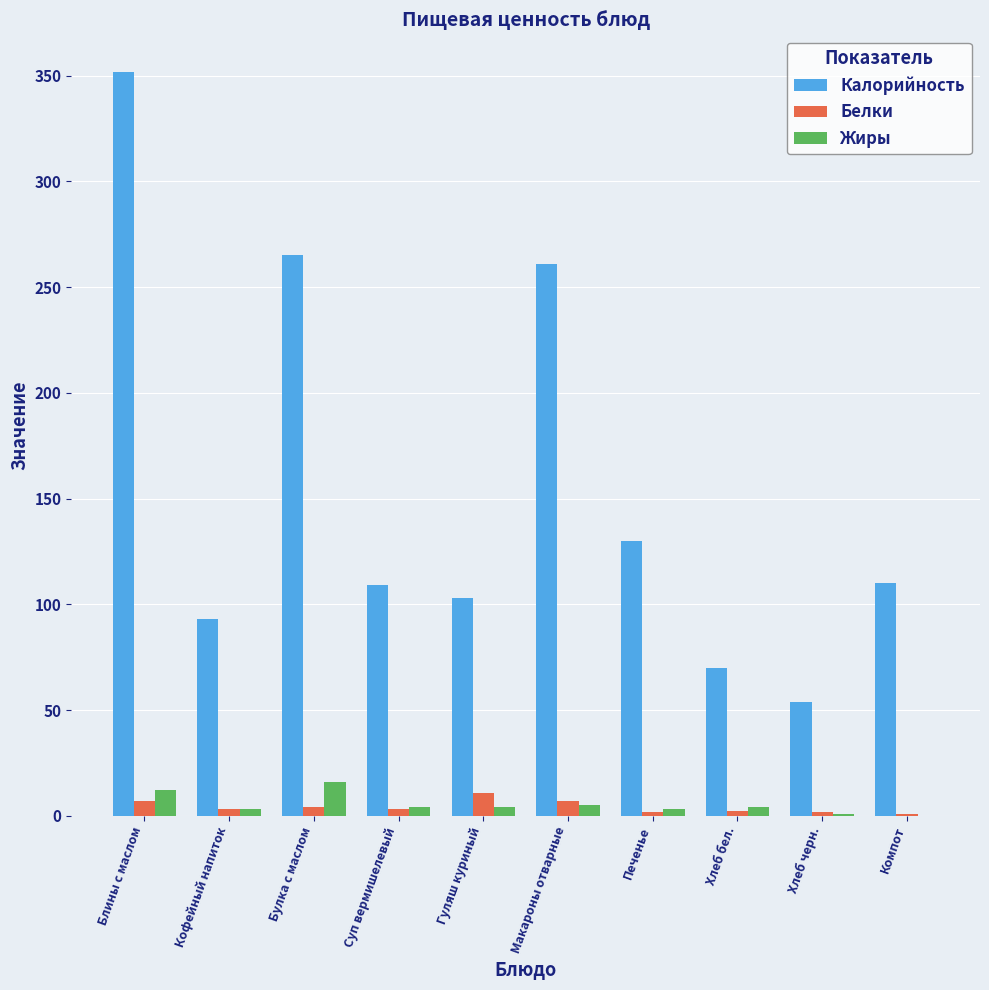

Which series has the largest range (max minus min)?

Калорийность